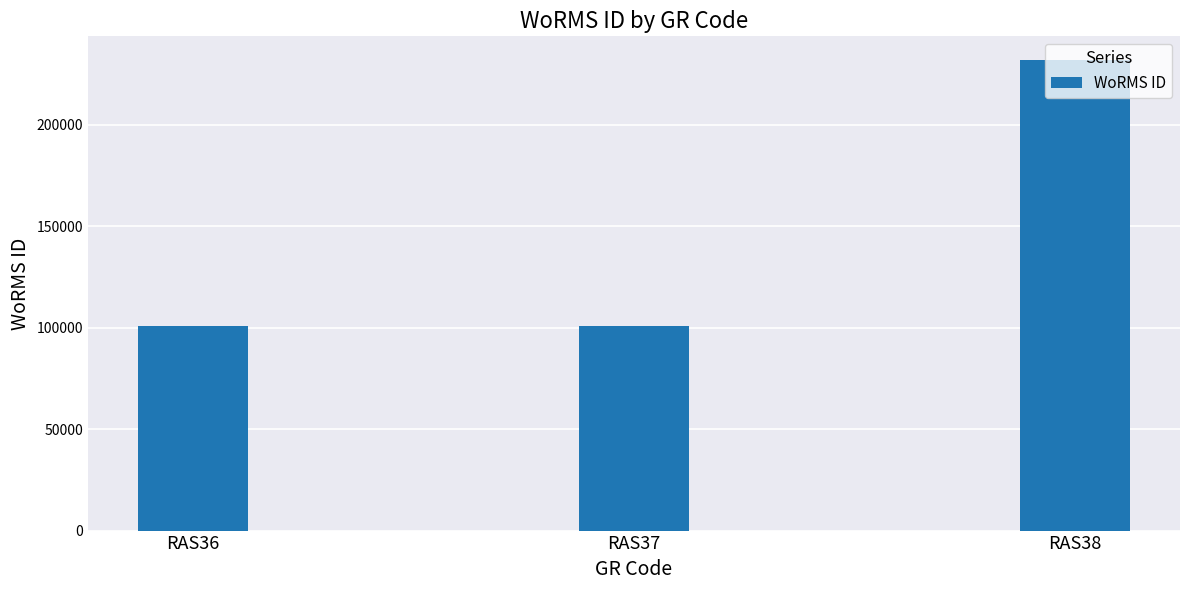

Is it true that the value at RAS37 is 160936?

False